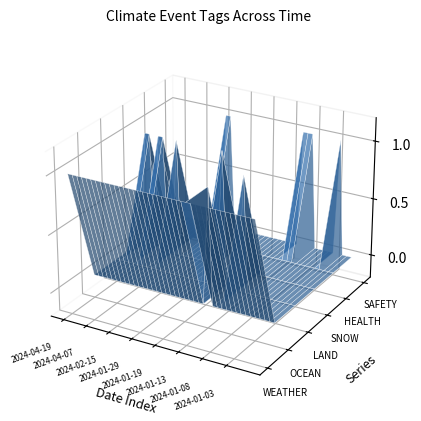

Reading left to right, transcribe all the data shown in this chart.

WEATHER: 2024-04-19=1	2024-04-18=1	2024-04-15=1	2024-04-12=1	2024-04-09=1	2024-04-07=1	2024-03-13=1	2024-03-05=1	2024-03-02=1	2024-02-16=1	2024-02-15=1	2024-02-01=1	2024-02-01=1	2024-01-31=1	2024-01-29=1	2024-01-29=1	2024-01-25=1	2024-01-25=1	2024-01-24=1	2024-01-22=1	2024-01-19=1	2024-01-19=1	2024-01-18=1	2024-01-16=1	2024-01-16=1	2024-01-13=1	2024-01-11=1	2024-01-10=1	2024-01-09=1	2024-01-09=1	2024-01-08=1	2024-01-08=1	2024-01-05=1	2024-01-04=1	2024-01-04=1	2024-01-03=1	2024-01-02=1	2023-12-31=1	2023-12-28=1	2023-12-21=1
OCEAN: 2024-04-19=0	2024-04-18=0	2024-04-15=0	2024-04-12=0	2024-04-09=0	2024-04-07=0	2024-03-13=0	2024-03-05=0	2024-03-02=0	2024-02-16=0	2024-02-15=0	2024-02-01=0	2024-02-01=0	2024-01-31=0	2024-01-29=0	2024-01-29=0	2024-01-25=0	2024-01-25=0	2024-01-24=0	2024-01-22=0	2024-01-19=0	2024-01-19=0	2024-01-18=0	2024-01-16=0	2024-01-16=0	2024-01-13=1	2024-01-11=0	2024-01-10=0	2024-01-09=0	2024-01-09=0	2024-01-08=0	2024-01-08=0	2024-01-05=0	2024-01-04=0	2024-01-04=0	2024-01-03=0	2024-01-02=0	2023-12-31=0	2023-12-28=0	2023-12-21=0
LAND: 2024-04-19=0	2024-04-18=0	2024-04-15=0	2024-04-12=0	2024-04-09=0	2024-04-07=0	2024-03-13=0	2024-03-05=0	2024-03-02=0	2024-02-16=0	2024-02-15=0	2024-02-01=0	2024-02-01=0	2024-01-31=0	2024-01-29=0	2024-01-29=0	2024-01-25=0	2024-01-25=0	2024-01-24=0	2024-01-22=0	2024-01-19=0	2024-01-19=0	2024-01-18=0	2024-01-16=0	2024-01-16=0	2024-01-13=0	2024-01-11=0	2024-01-10=0	2024-01-09=1	2024-01-09=0	2024-01-08=0	2024-01-08=0	2024-01-05=0	2024-01-04=0	2024-01-04=0	2024-01-03=0	2024-01-02=0	2023-12-31=0	2023-12-28=0	2023-12-21=0
SNOW: 2024-04-19=0	2024-04-18=0	2024-04-15=1	2024-04-12=1	2024-04-09=0	2024-04-07=1	2024-03-13=1	2024-03-05=0	2024-03-02=0	2024-02-16=1	2024-02-15=0	2024-02-01=0	2024-02-01=0	2024-01-31=0	2024-01-29=0	2024-01-29=0	2024-01-25=0	2024-01-25=0	2024-01-24=0	2024-01-22=1	2024-01-19=0	2024-01-19=0	2024-01-18=0	2024-01-16=0	2024-01-16=0	2024-01-13=0	2024-01-11=0	2024-01-10=0	2024-01-09=0	2024-01-09=0	2024-01-08=0	2024-01-08=0	2024-01-05=0	2024-01-04=0	2024-01-04=0	2024-01-03=0	2024-01-02=0	2023-12-31=0	2023-12-28=0	2023-12-21=0
HEALTH: 2024-04-19=0	2024-04-18=0	2024-04-15=0	2024-04-12=0	2024-04-09=0	2024-04-07=0	2024-03-13=0	2024-03-05=0	2024-03-02=0	2024-02-16=0	2024-02-15=0	2024-02-01=0	2024-02-01=0	2024-01-31=0	2024-01-29=0	2024-01-29=0	2024-01-25=0	2024-01-25=0	2024-01-24=0	2024-01-22=0	2024-01-19=0	2024-01-19=0	2024-01-18=0	2024-01-16=0	2024-01-16=0	2024-01-13=0	2024-01-11=0	2024-01-10=0	2024-01-09=0	2024-01-09=0	2024-01-08=0	2024-01-08=0	2024-01-05=0	2024-01-04=0	2024-01-04=0	2024-01-03=0	2024-01-02=0	2023-12-31=0	2023-12-28=0	2023-12-21=0
SAFETY: 2024-04-19=0	2024-04-18=0	2024-04-15=0	2024-04-12=0	2024-04-09=0	2024-04-07=0	2024-03-13=0	2024-03-05=0	2024-03-02=0	2024-02-16=0	2024-02-15=0	2024-02-01=1	2024-02-01=1	2024-01-31=0	2024-01-29=0	2024-01-29=0	2024-01-25=0	2024-01-25=0	2024-01-24=0	2024-01-22=0	2024-01-19=0	2024-01-19=0	2024-01-18=0	2024-01-16=0	2024-01-16=0	2024-01-13=0	2024-01-11=0	2024-01-10=0	2024-01-09=1	2024-01-09=1	2024-01-08=1	2024-01-08=0	2024-01-05=0	2024-01-04=0	2024-01-04=0	2024-01-03=0	2024-01-02=1	2023-12-31=0	2023-12-28=0	2023-12-21=0